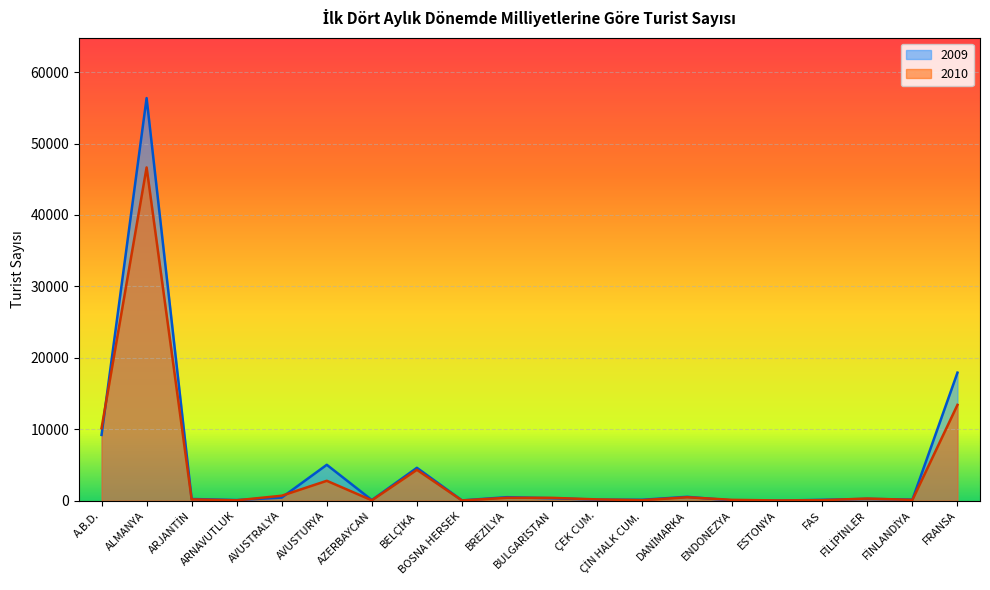

Reading left to right, what are all the values shown in this chart?

2009: A.B.D.=9211	ALMANYA=56361	ARJANTİN=241	ARNAVUTLUK=94	AVUSTRALYA=438	AVUSTURYA=5028	AZERBAYCAN=88	BELÇİKA=4606	BOSNA HERSEK=45	BREZİLYA=495	BULGARİSTAN=345	ÇEK CUM.=146	ÇİN HALK CUM.=132	DANİMARKA=543	ENDONEZYA=35	ESTONYA=15	FAS=126	FİLİPİNLER=247	FİNLANDİYA=156	FRANSA=17927
2010: A.B.D.=10147	ALMANYA=46652	ARJANTİN=186	ARNAVUTLUK=54	AVUSTRALYA=699	AVUSTURYA=2789	AZERBAYCAN=57	BELÇİKA=4326	BOSNA HERSEK=35	BREZİLYA=411	BULGARİSTAN=401	ÇEK CUM.=182	ÇİN HALK CUM.=74	DANİMARKA=483	ENDONEZYA=120	ESTONYA=39	FAS=75	FİLİPİNLER=304	FİNLANDİYA=115	FRANSA=13418